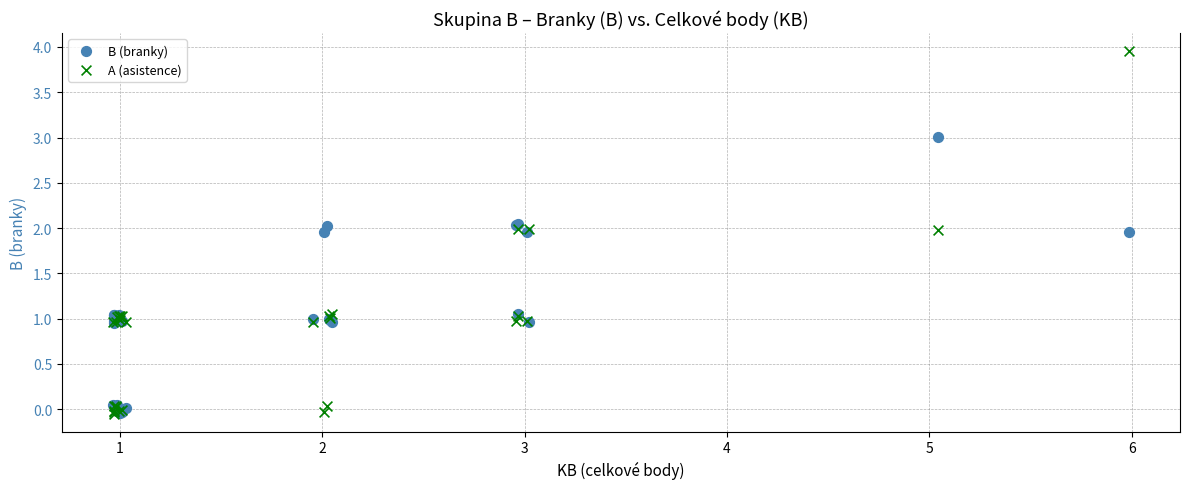

Which series has the widest spread of Y values?

A (asistence)